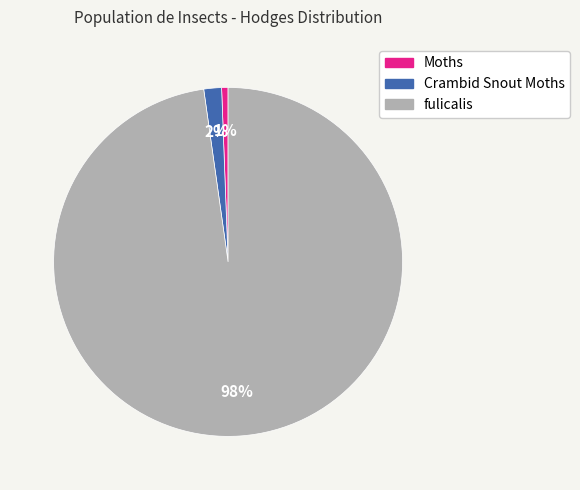

To the nearest percent, what percentage of the pie is Crambid Snout Moths?

2%